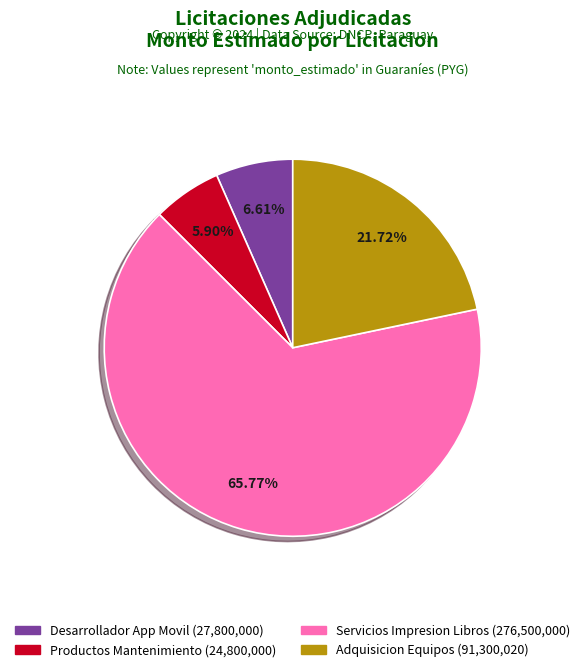

Does any single category account for the majority?

Yes